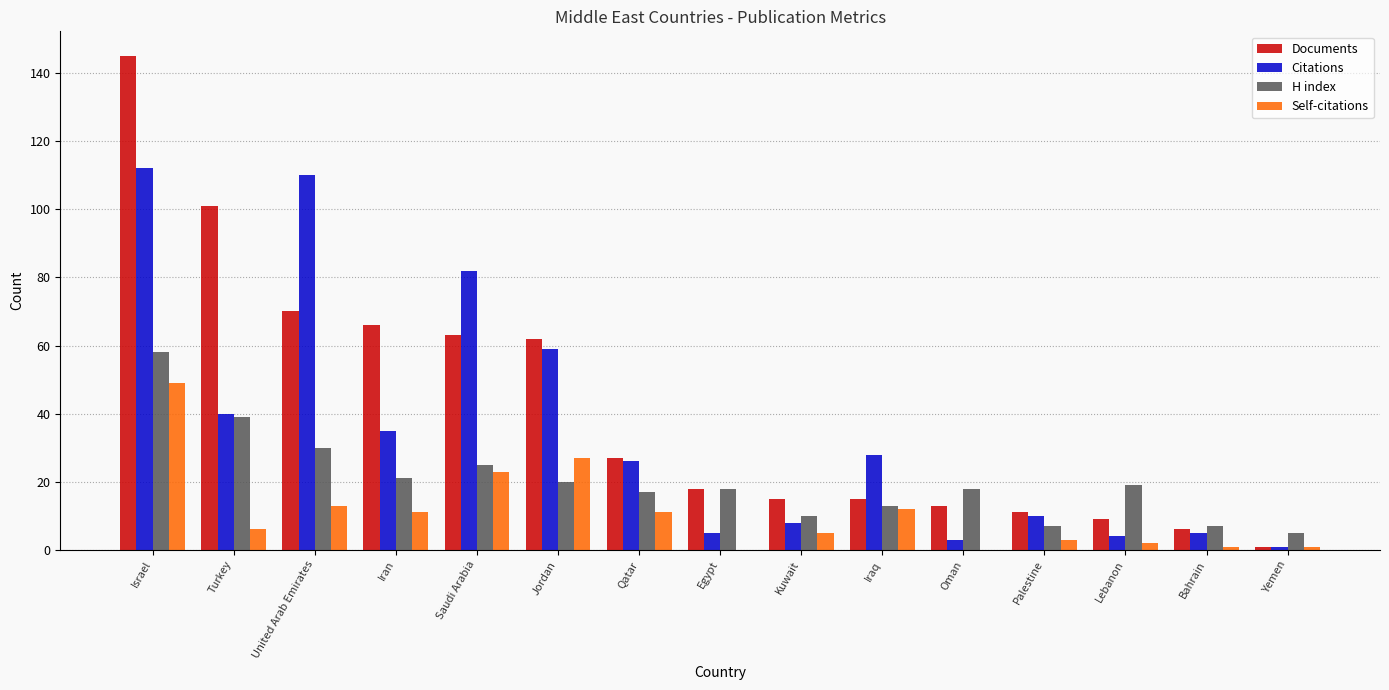

What is the difference between the Self-citations values at Bahrain and United Arab Emirates?

12